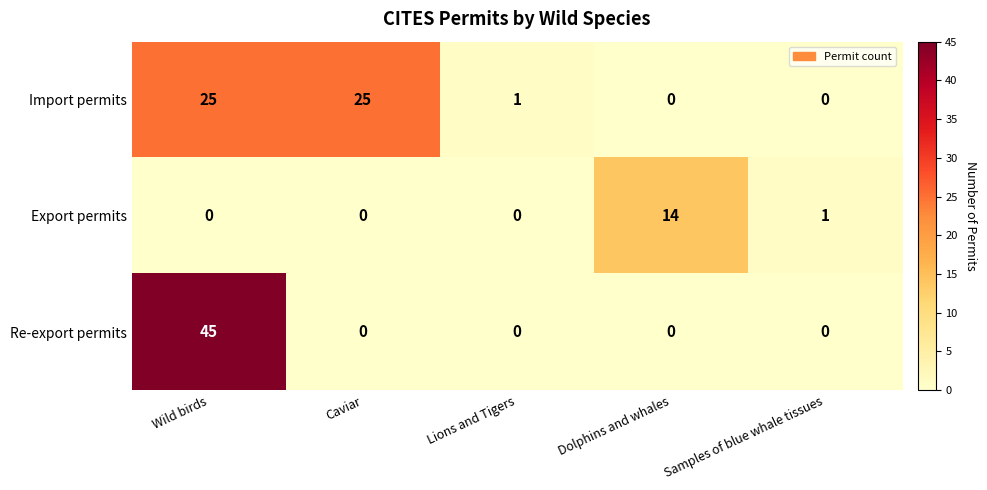

How many categories are shown in the chart?

5